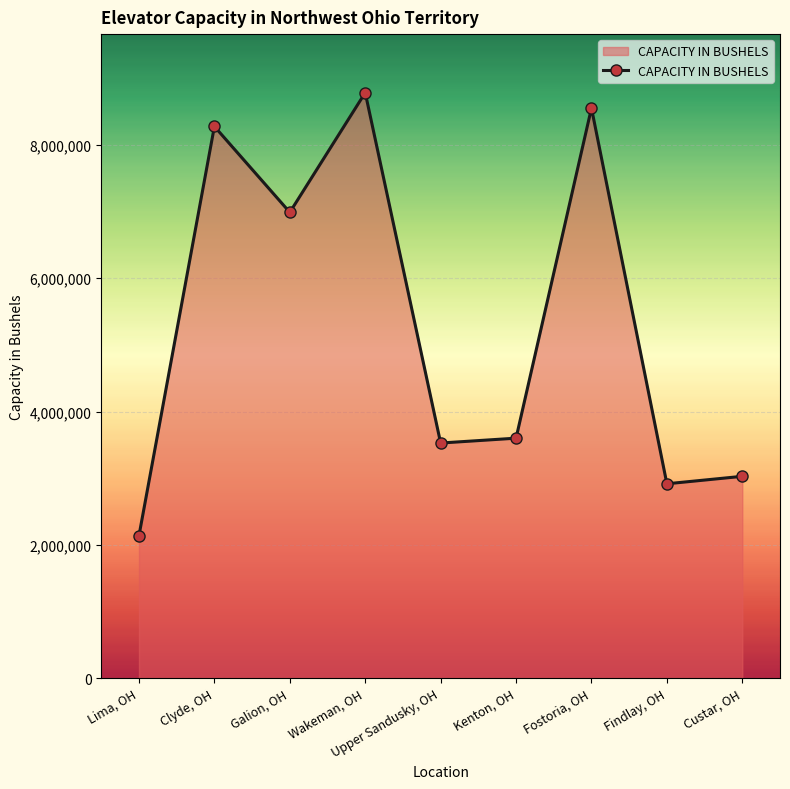

Reading right to left, transcribe all the data shown in this chart.

3029000	2917000	8550000	3601000	3528000	8781000	6987000	8275000	2140000